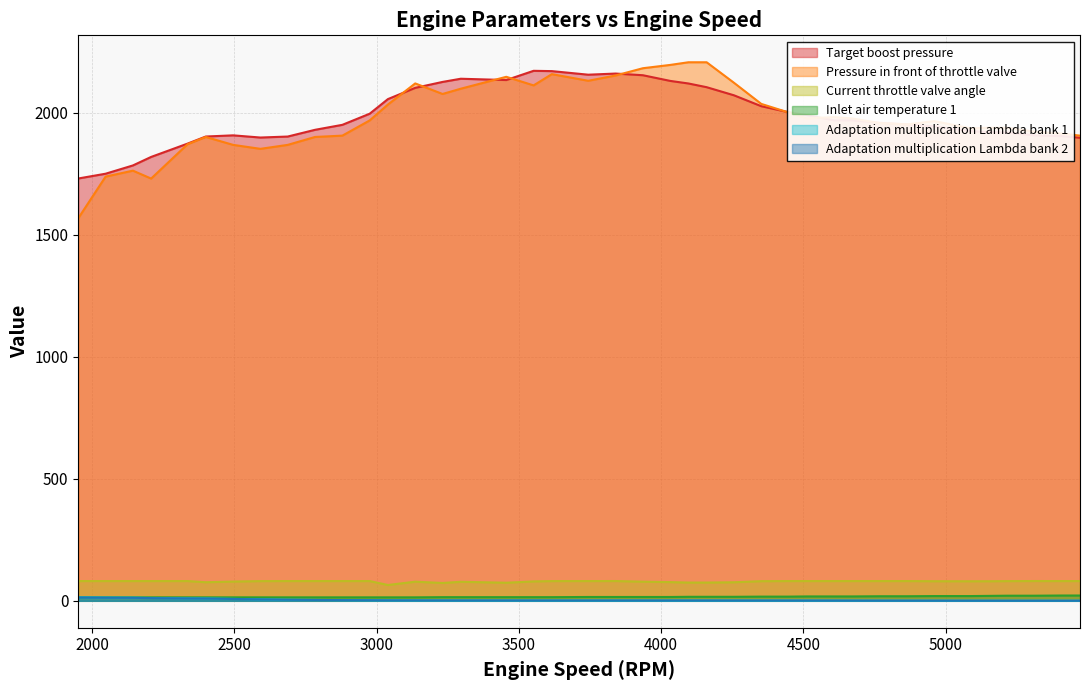

Does the chart display data point markers on the line(s)?

No